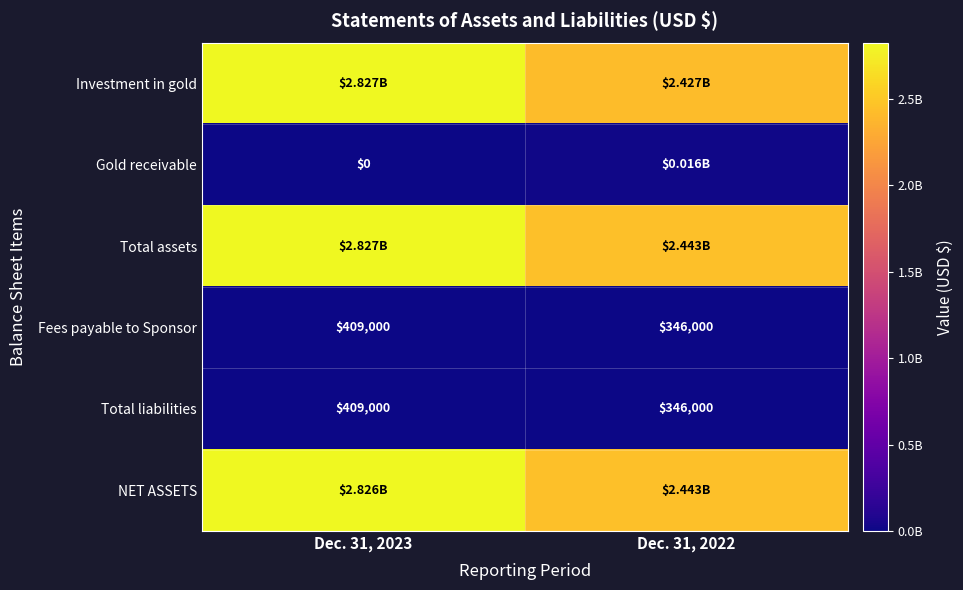

What is the difference between the Fees payable to Sponsor values at Dec. 31, 2023 and Dec. 31, 2022?

63000